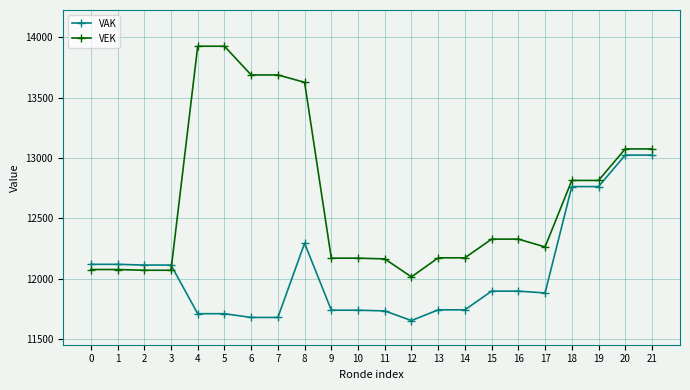

Which series changed the most between 8 and 19?

VEK